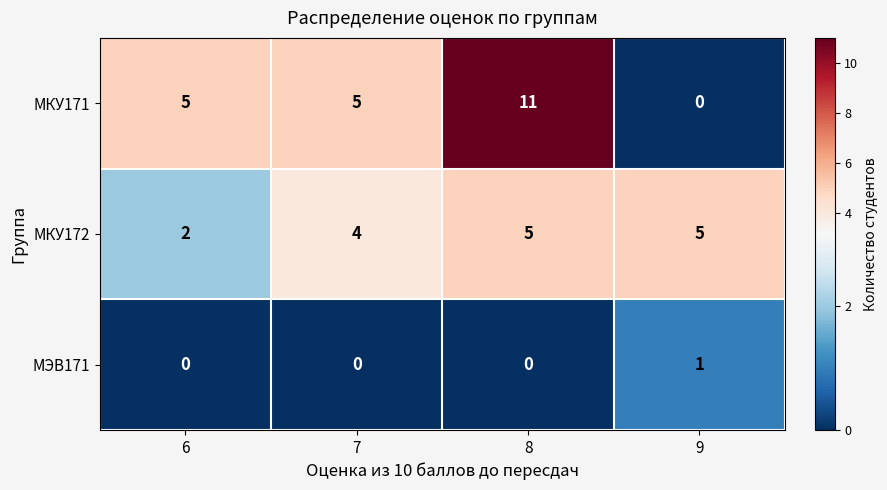

True or false: МКУ172 has a value of 2 at 7.

False